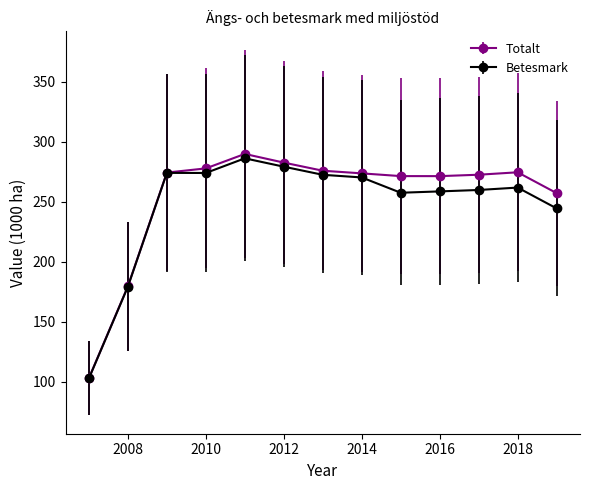

Which series has the widest spread of values?

Totalt